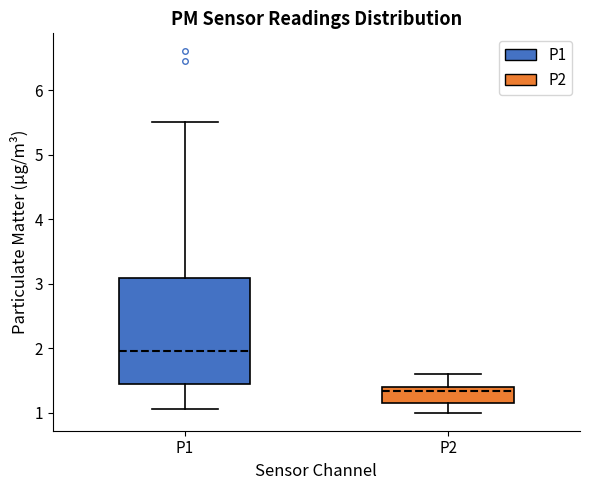

Reading left to right, transcribe this box plot: for each box, give where its median line is, the range the box spans, and where its two whiskers end, as read against the y-axis. The values are not printed on the chart, so give them approximately, as read against the axis.

P1: median 2.0, box 1.5 to 3.1, whiskers 1.1 to 5.5
P2: median 1.3, box 1.2 to 1.4, whiskers 1.0 to 1.6